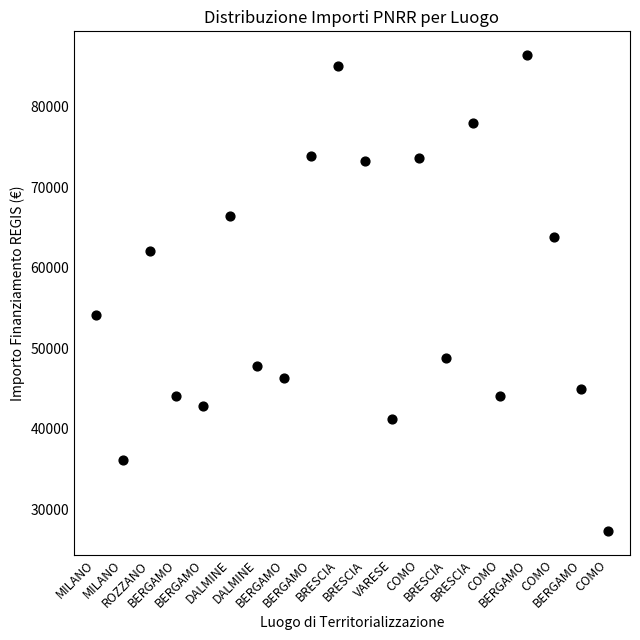

What Y value in the scatter plot is closest to 56856?

54144.9